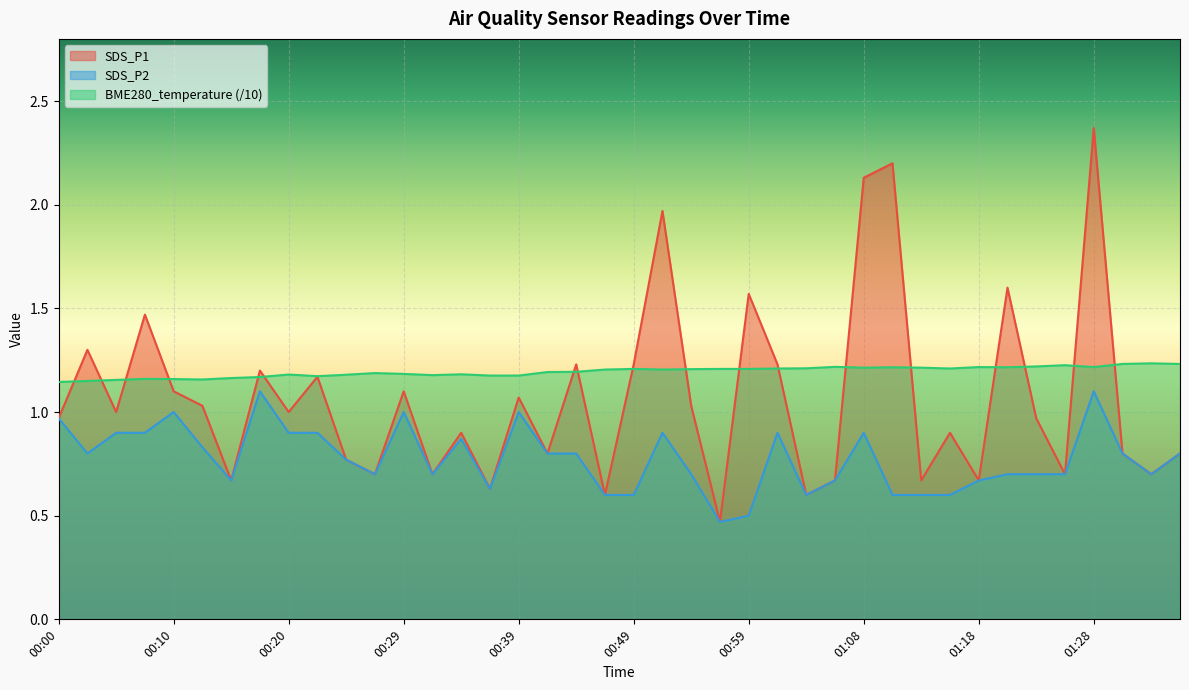

What is the value of the SDS_P1 point at the 14th from the left?

0.7